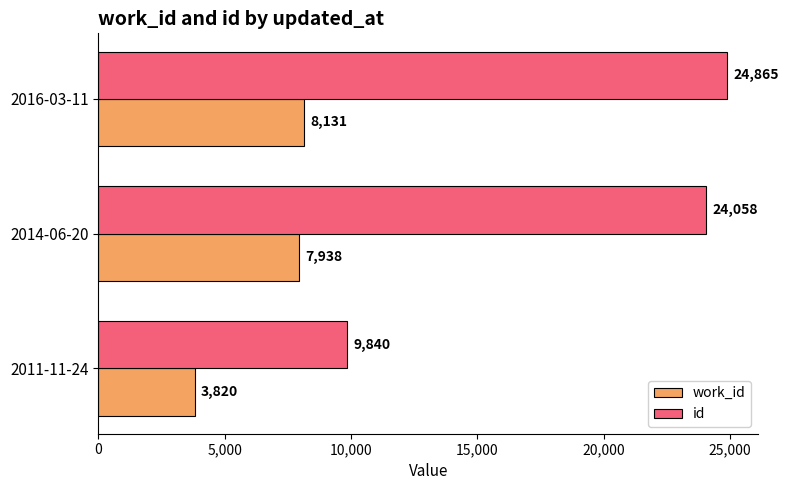

What is the maximum value for id?

24865